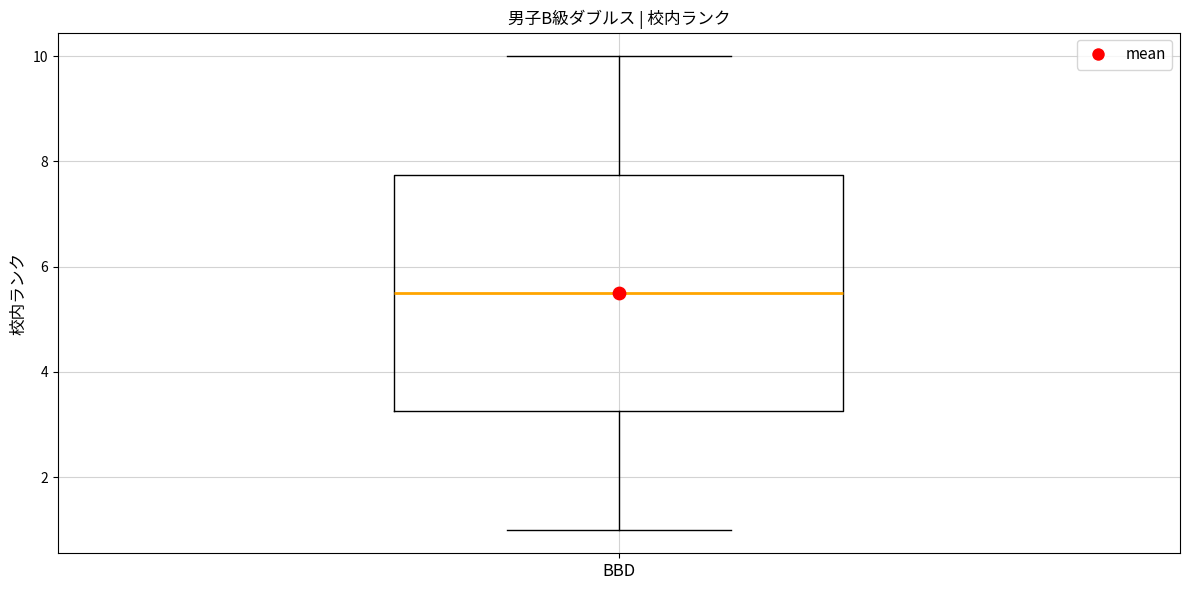

Read this box plot against the y-axis: the position of the median line, the range covered by the box, and the ends of both whiskers. The values are not printed on the chart, so give them approximately, as read against the axis.

median 5.6, box 3.2 to 7.8, whiskers 1.0 to 10.0